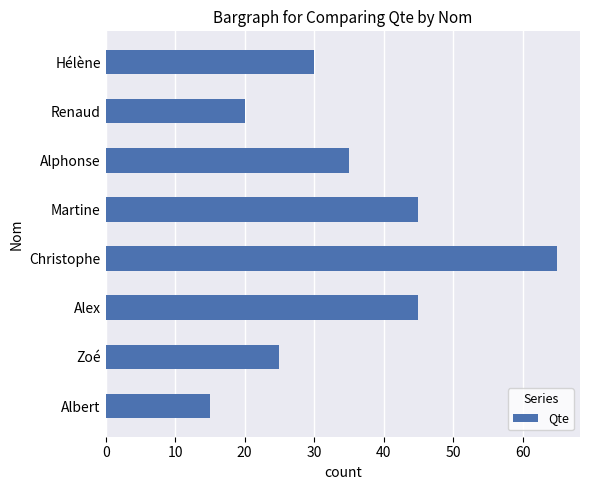

What is the average value?

35